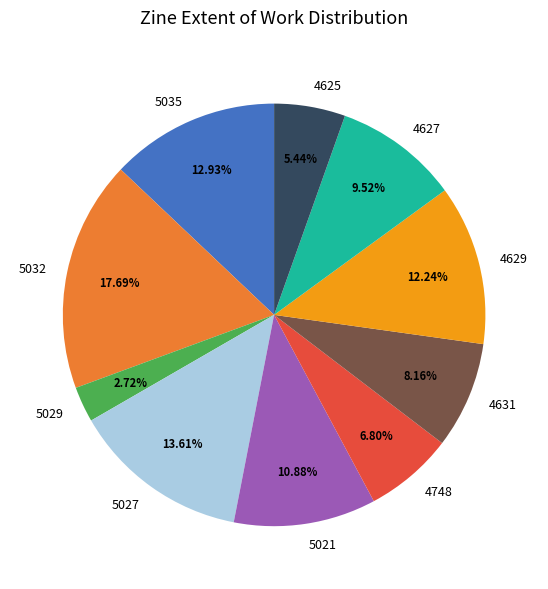

Which slice is the smallest?

5029